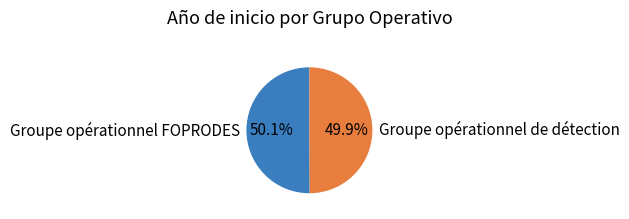

To the nearest percent, what portion does Groupe opérationnel de détection represent?

50%